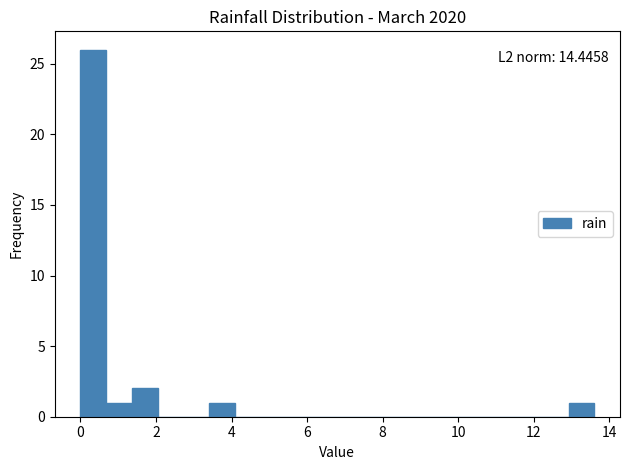

Read against the x-axis, roughly where is the centre of the tallest bar?

0.4